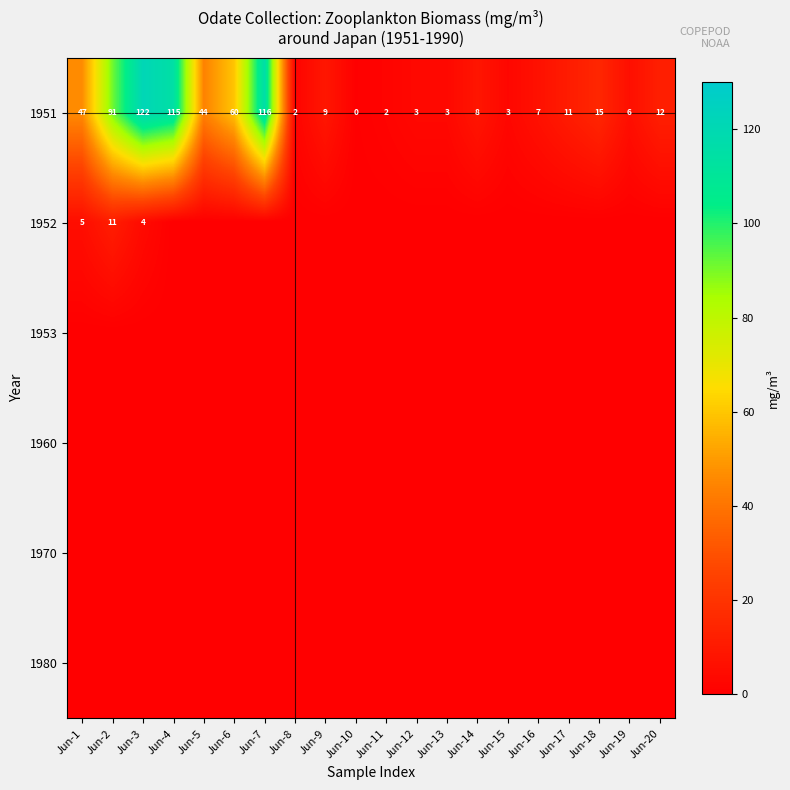

Which has a higher value, Jun-15 or Jun-8?

Jun-15